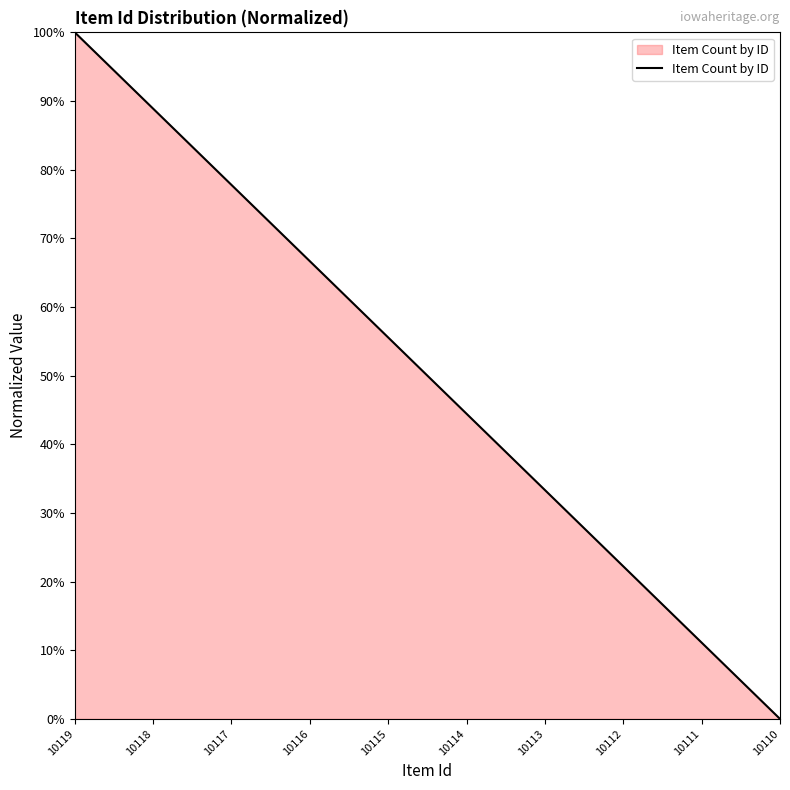

Between 10112 and 10116, which is larger?

10116